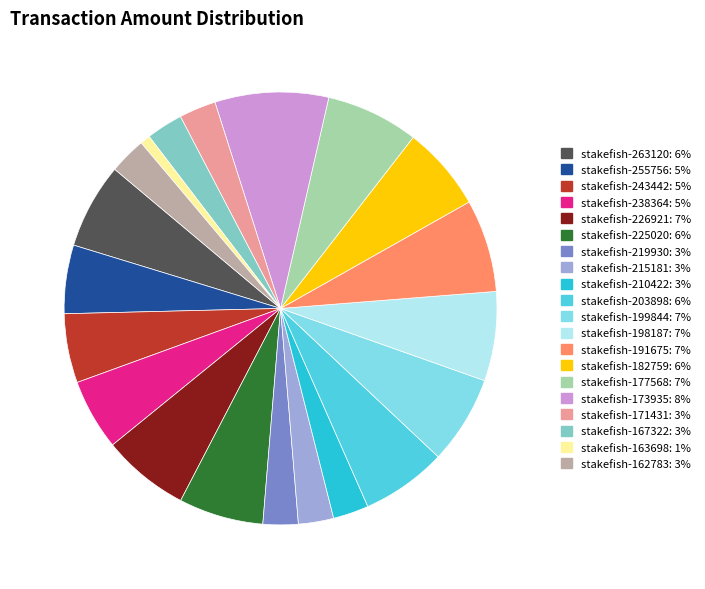

Is stakefish-167322 the majority of the pie?

No